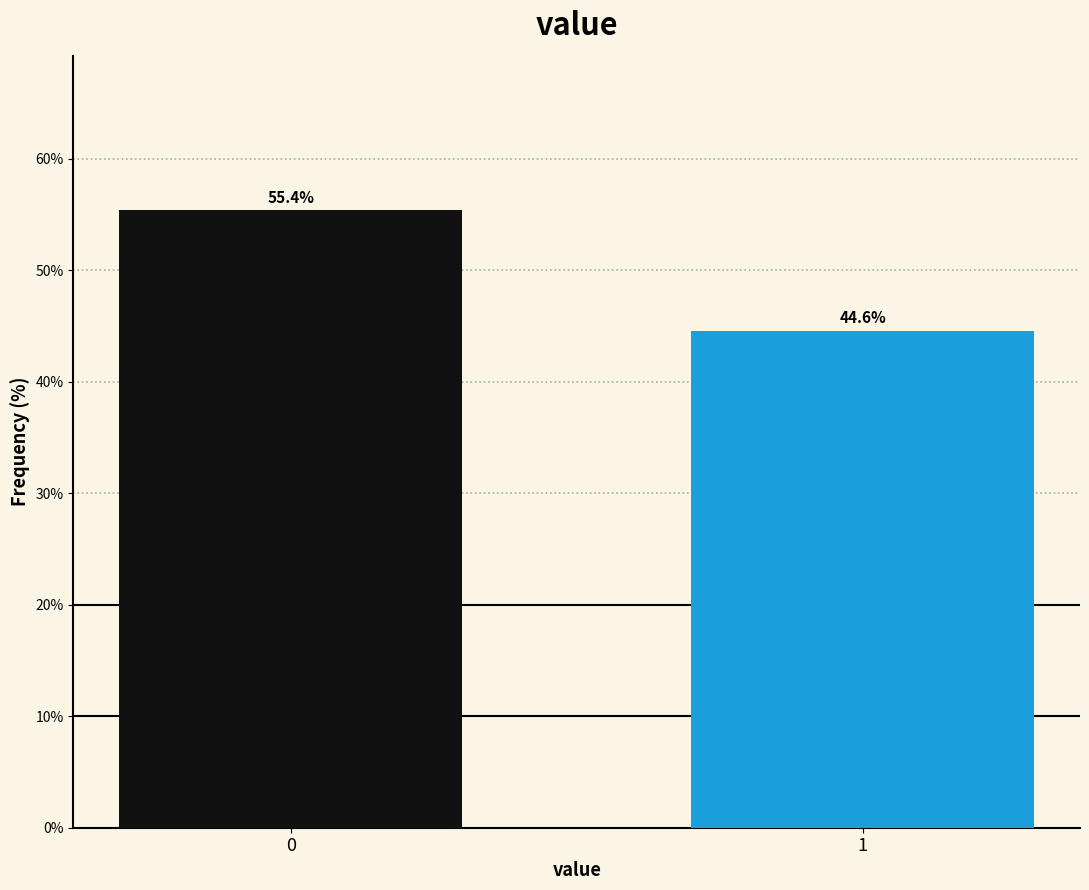

Reading left to right, what are all the values shown in this chart?

0=55.4	1=44.6